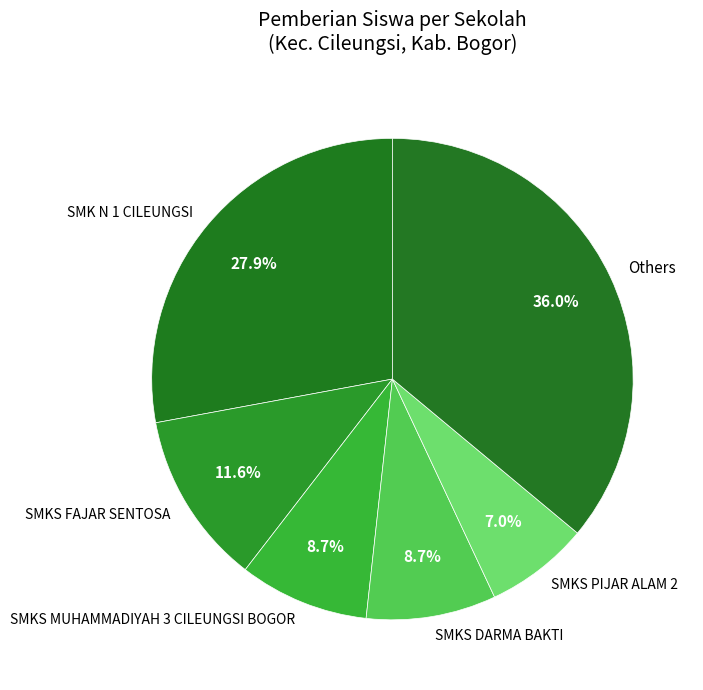

Is there any slice that represents more than half of the pie?

No